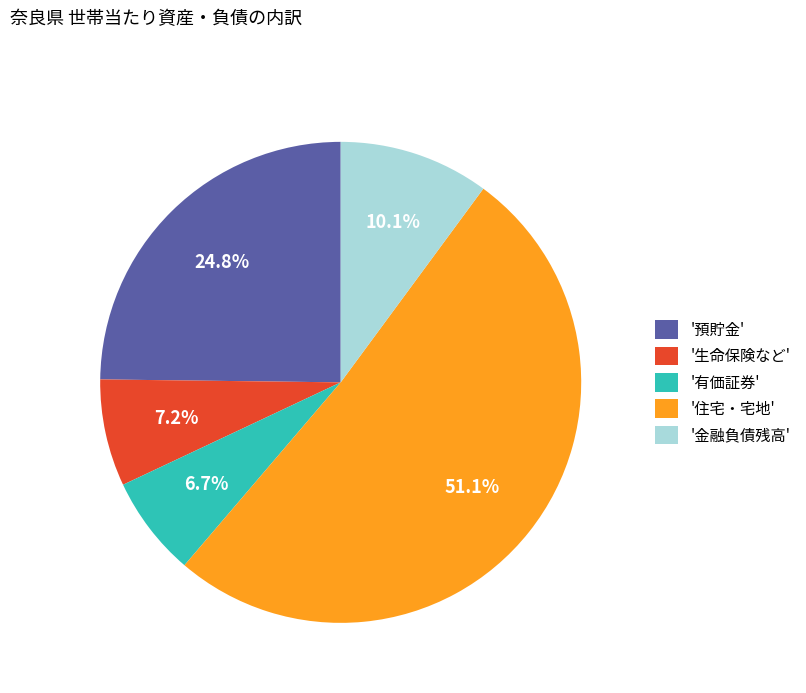

Which slice is the largest?

'住宅・宅地'